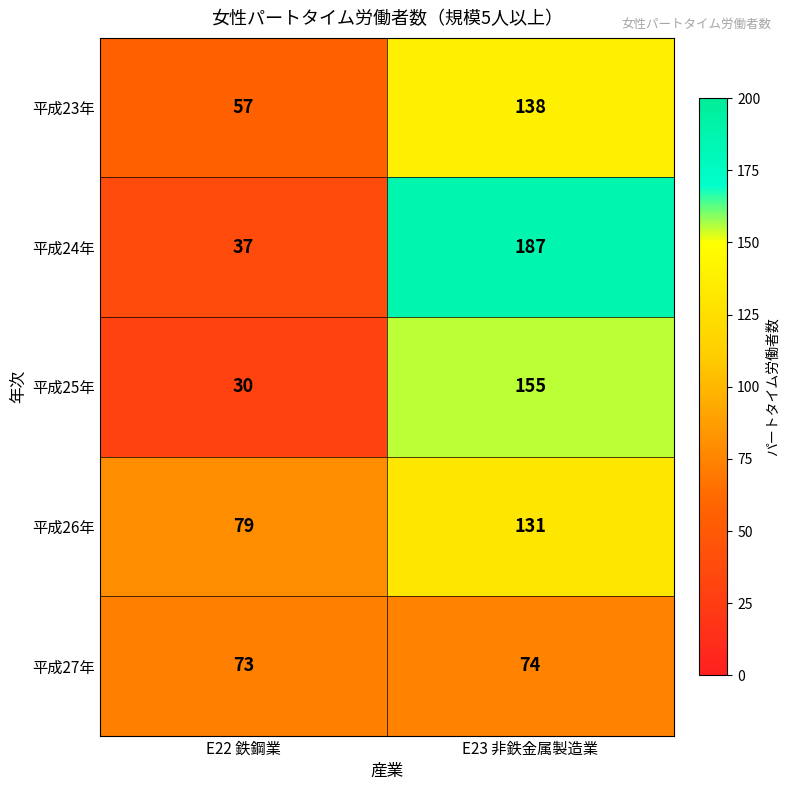

What is the approximate value of 平成23年 at E23 非鉄金属製造業, to the nearest 10?

140